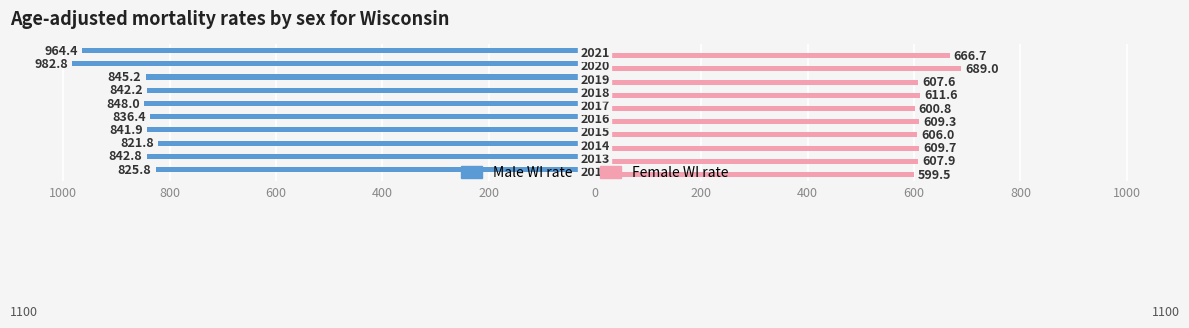

Which series has the widest spread of values?

Male WI rate